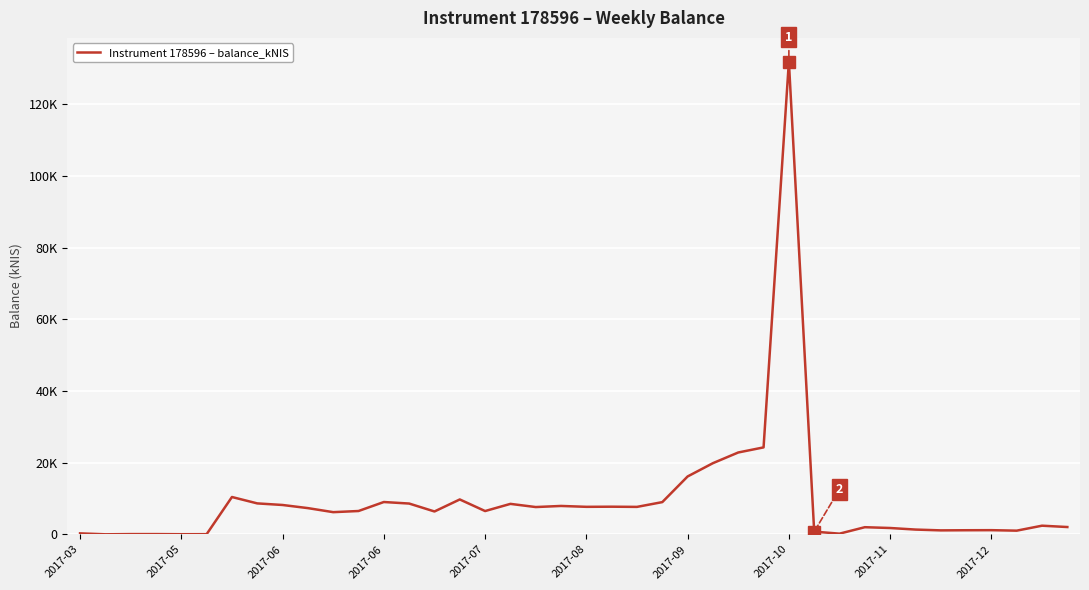

Does the chart display data point markers on the line(s)?

No